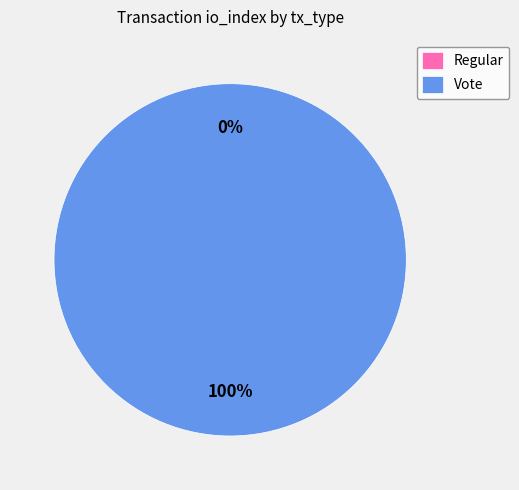

Combined, do Vote and Regular account for over 50%?

Yes